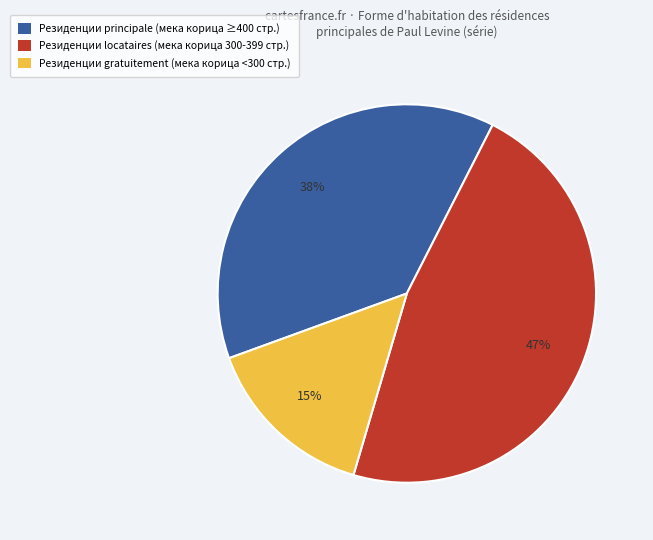

Is it true that Резиденции locataires (мека корица 300-399 стр.) is 47% of the pie?

True